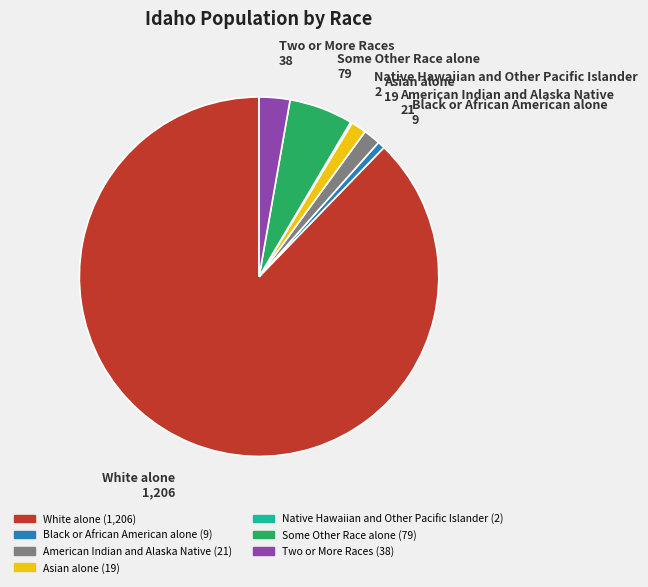

What is the majority slice?

White alone